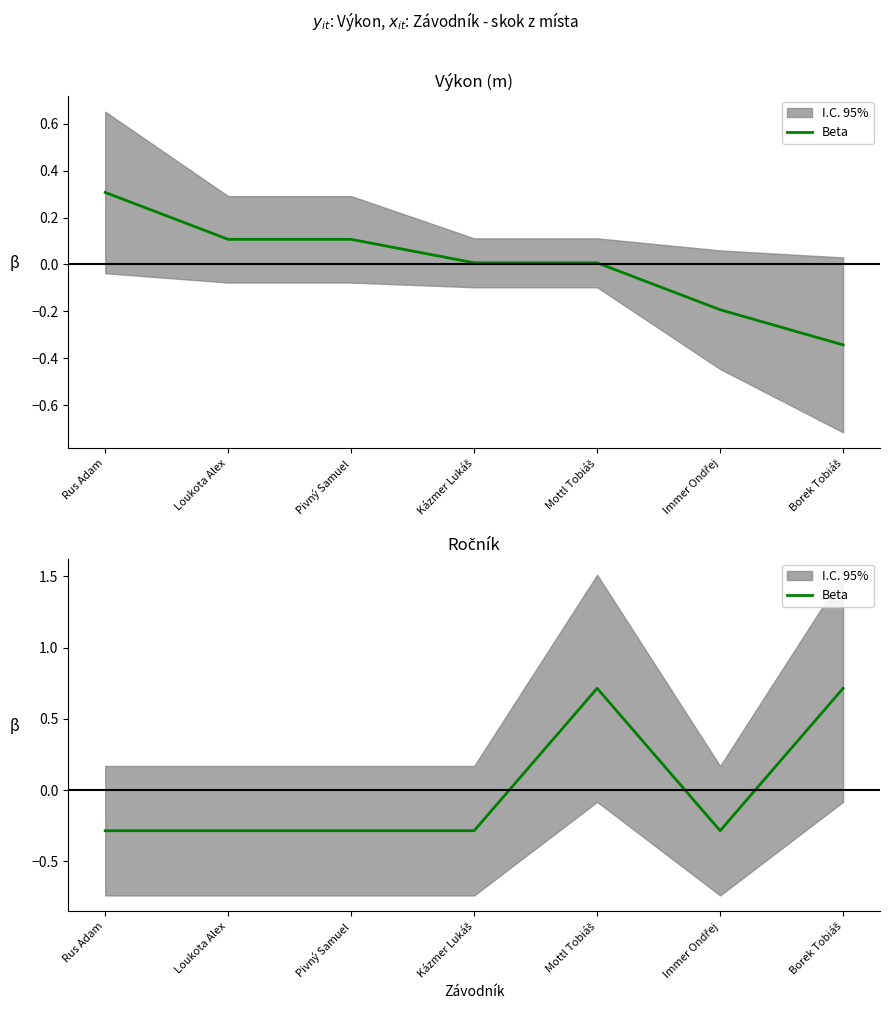

Read the value at Borek Tobiáš.

0.7